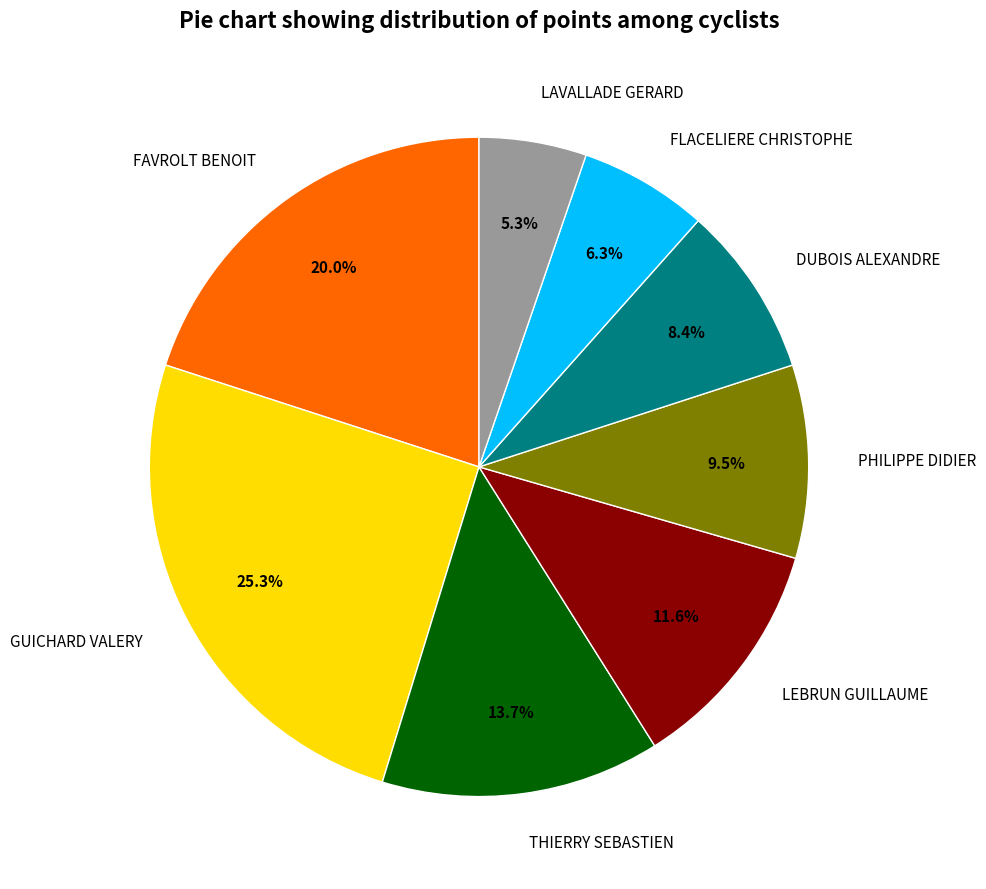

To the nearest percent, what portion does GUICHARD VALERY represent?

25%